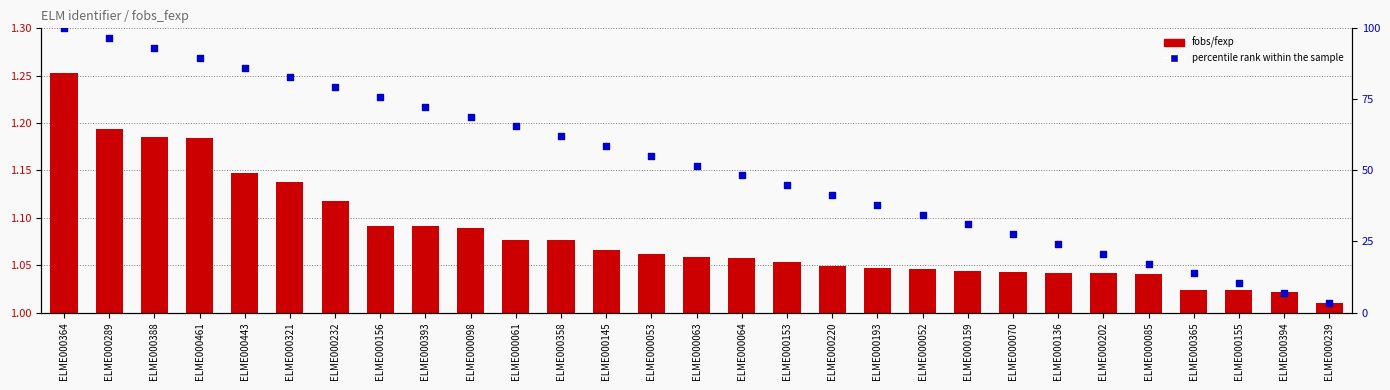

Which series has the widest spread of Y values?

percentile rank within the sample